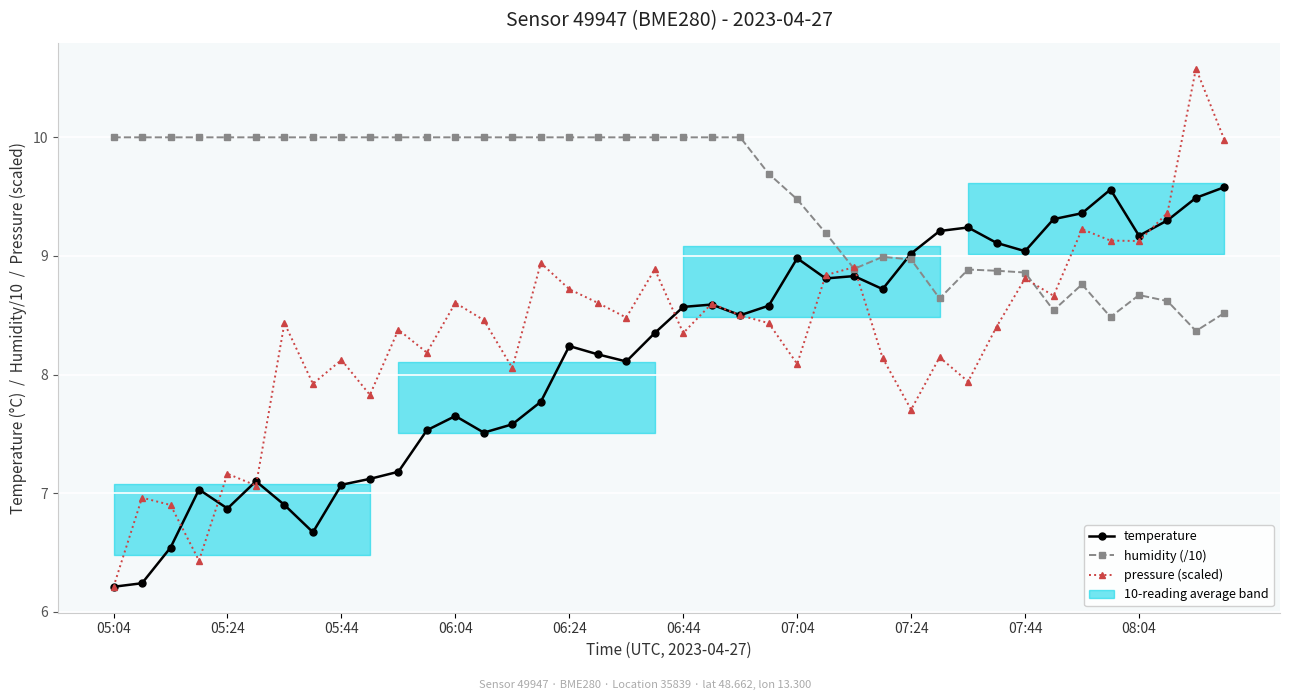

True or false: pressure (scaled) and temperature cross at least once.

True